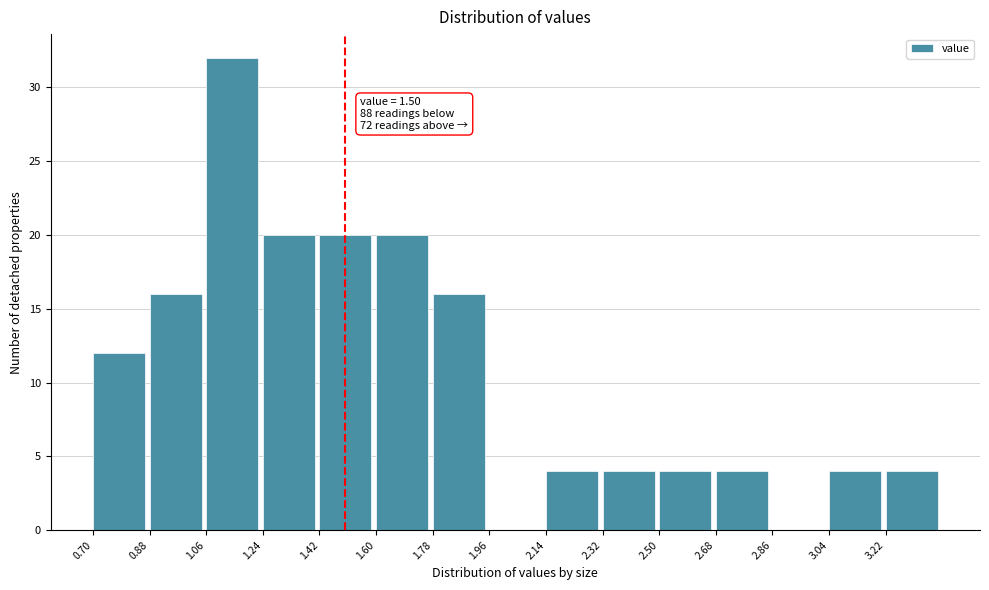

Over which range of the x-axis is the bar tallest?

1.06 to 1.24